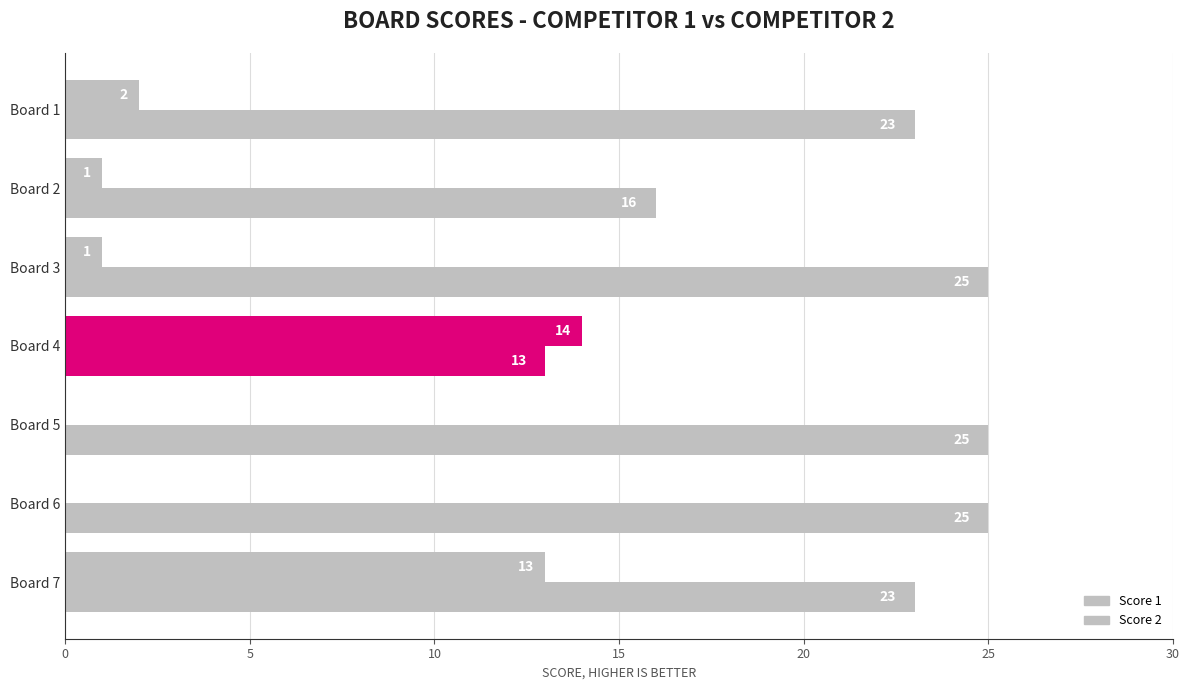

What is the greatest value displayed?

25